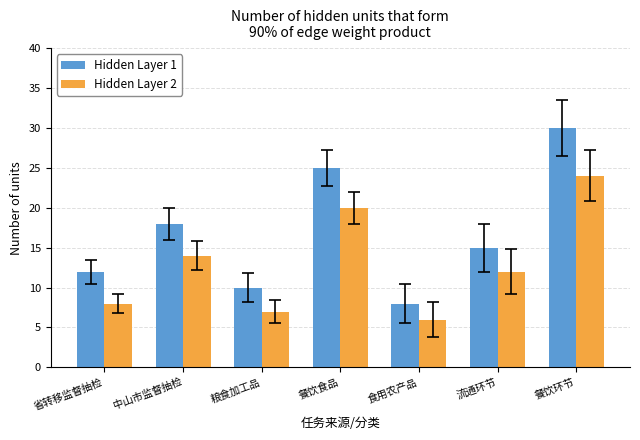

What is the difference between the Hidden Layer 1 values at 粮食加工品 and 流通环节?

5